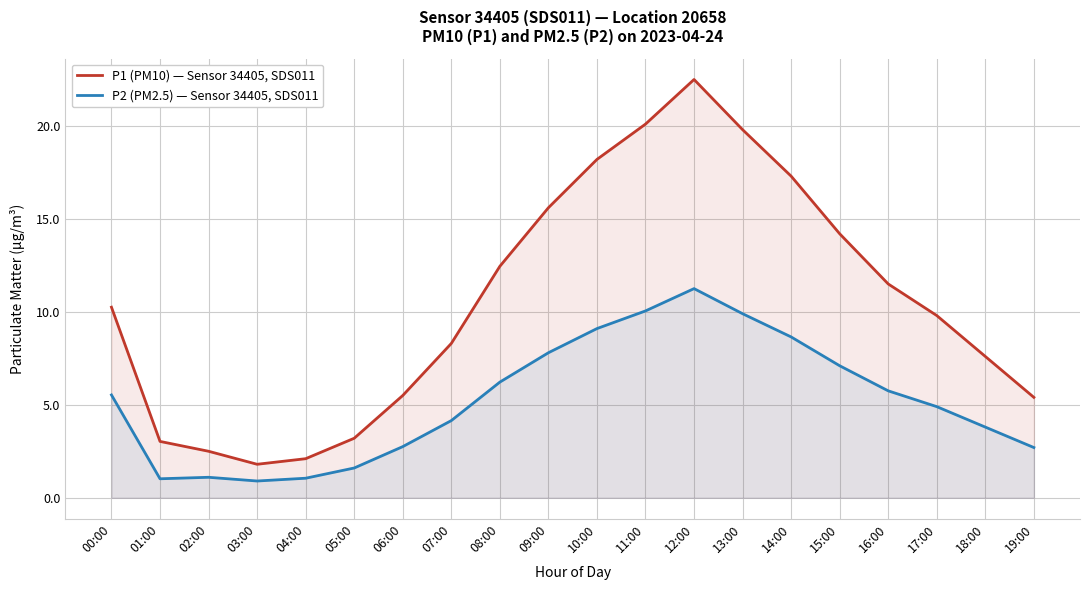

Which series has the widest spread of values?

P1 (PM10) — Sensor 34405, SDS011